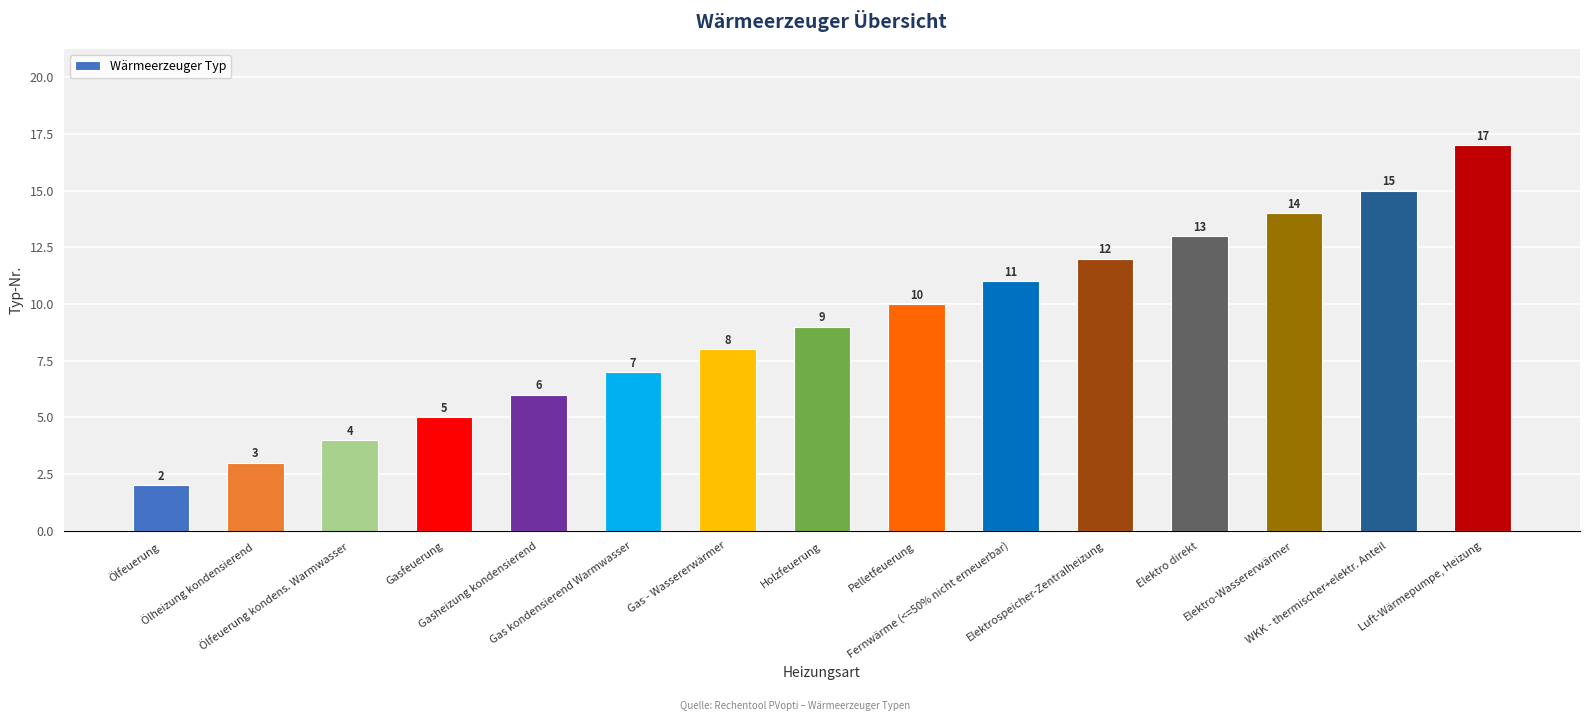

Which has a higher value, WKK - thermischer+elektr. Anteil or Elektro direkt?

WKK - thermischer+elektr. Anteil